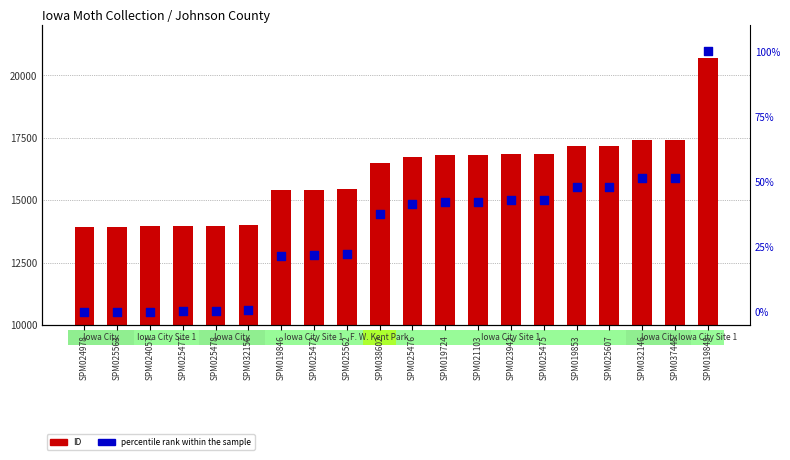

What are all the series names shown in the legend?

ID, percentile rank within the sample